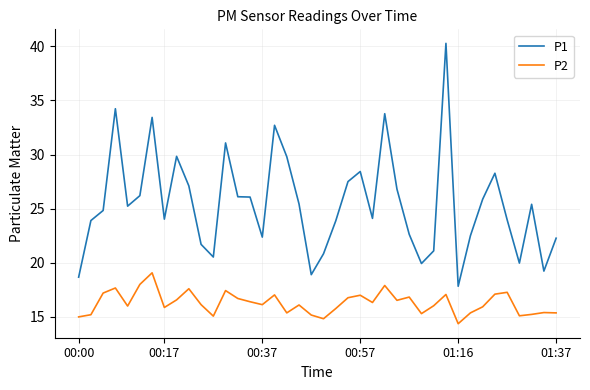

True or false: P2 and P1 intersect in this chart.

False